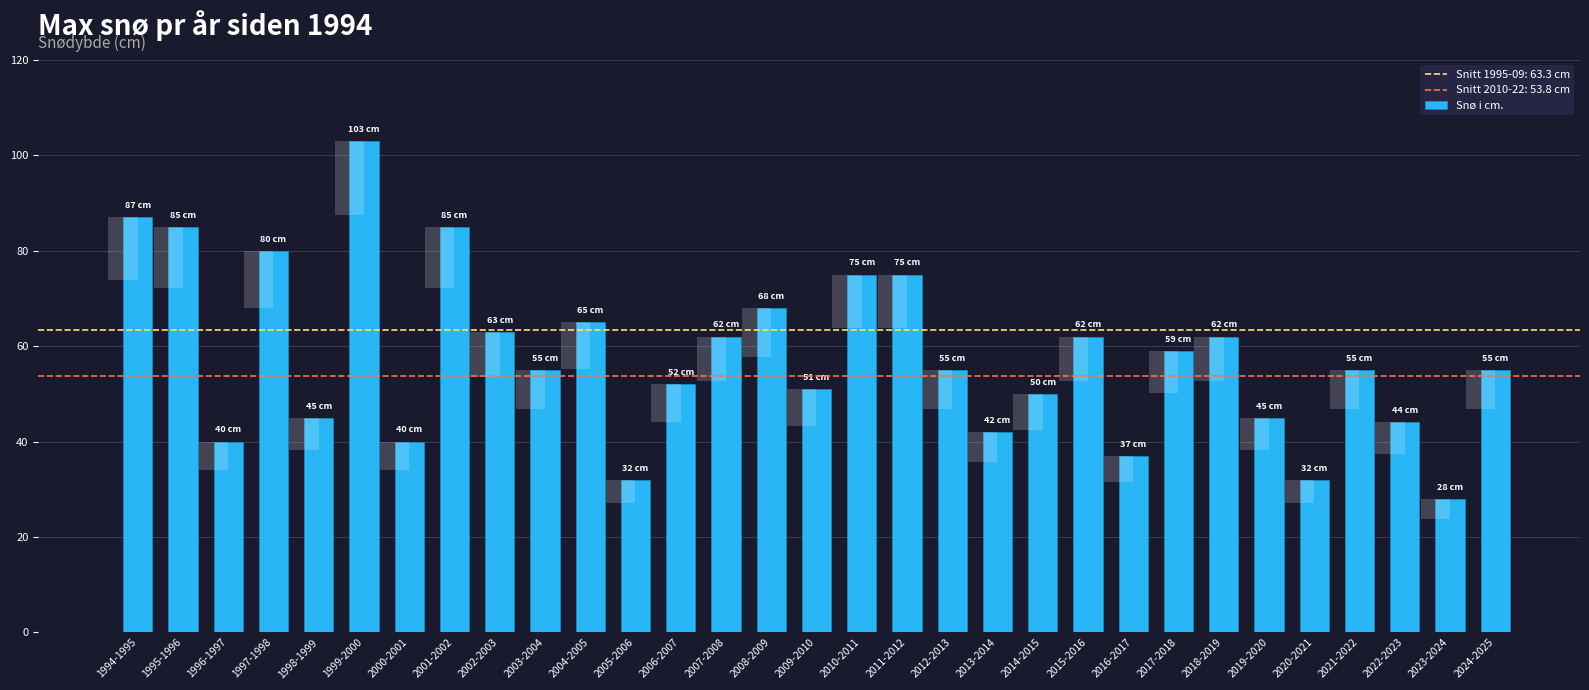

Read the value at 2013-2014, to the nearest 5.

40